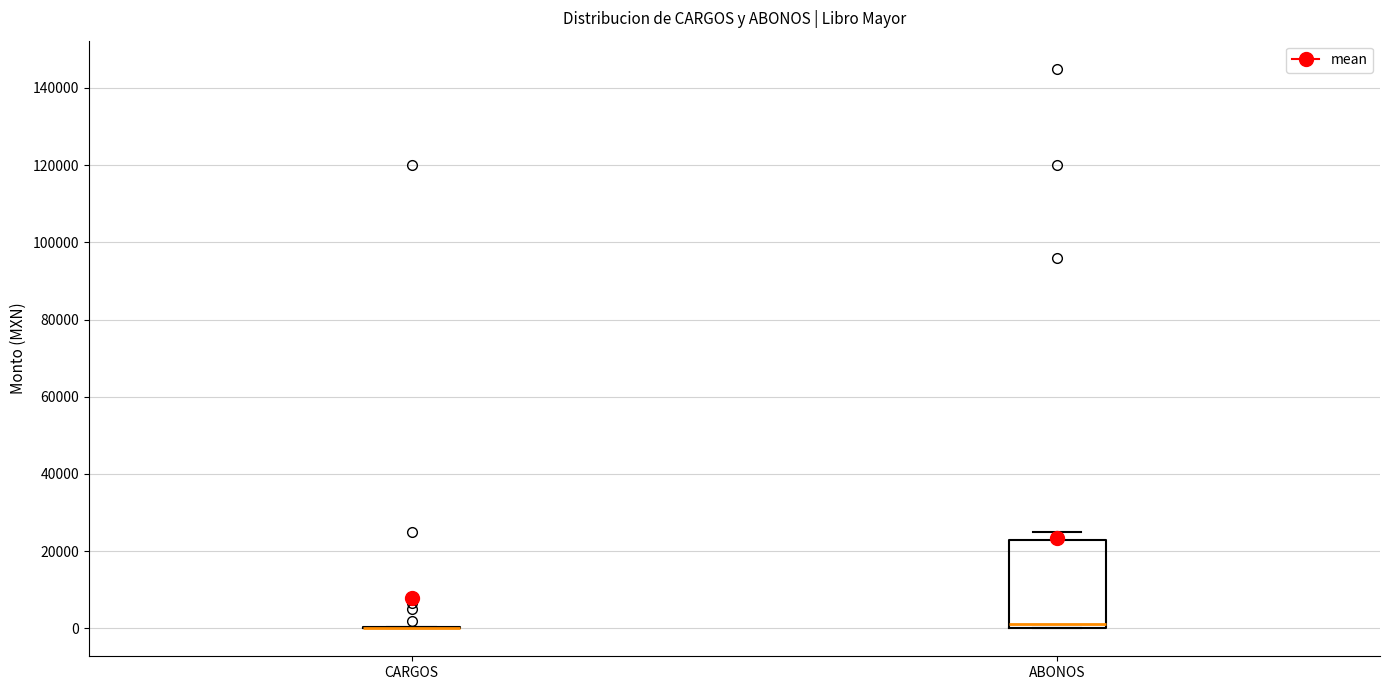

Where is the lower edge of the box for ABONOS on the y-axis? The values are not printed on the chart, so give them approximately, as read against the axis.

0